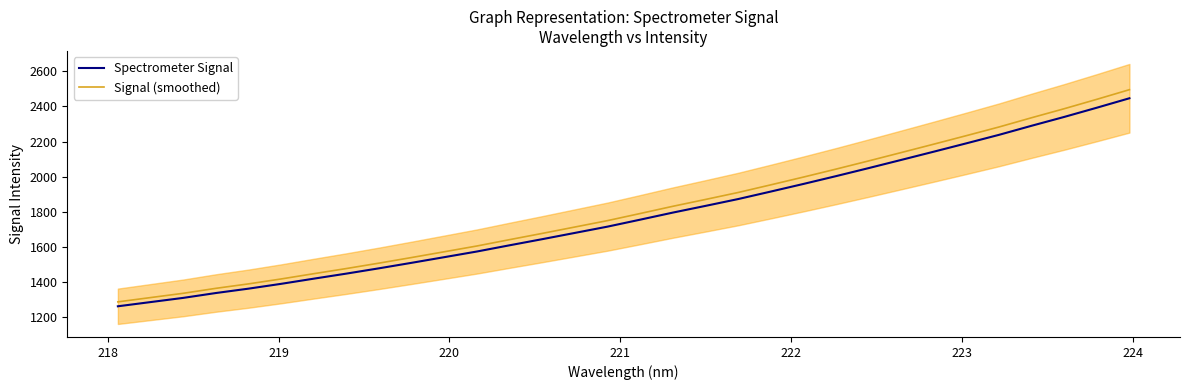

True or false: Spectrometer Signal and Signal (smoothed) cross at least once.

False